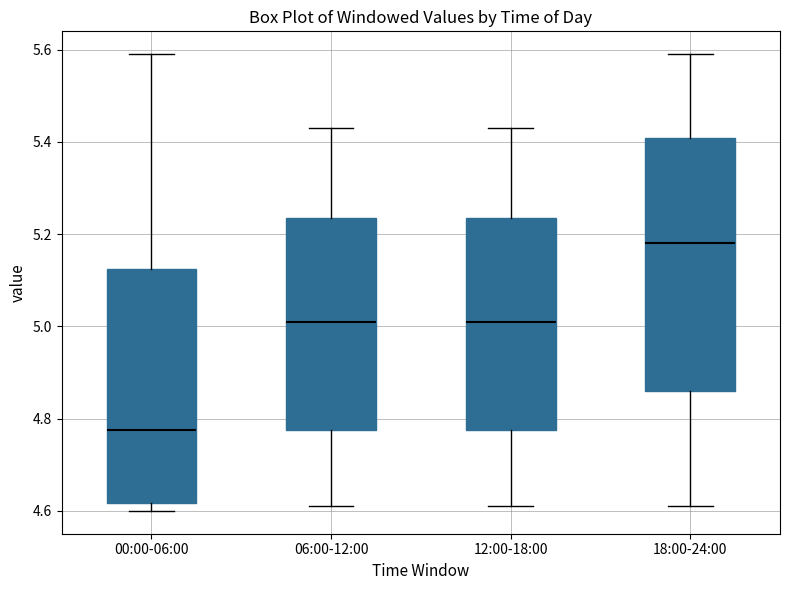

Which box is the tallest, from its lower edge to its upper edge?

18:00-24:00